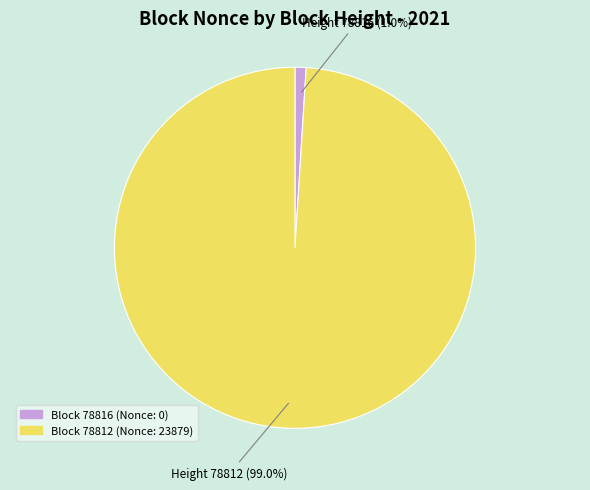

Is there any slice that represents more than half of the pie?

Yes